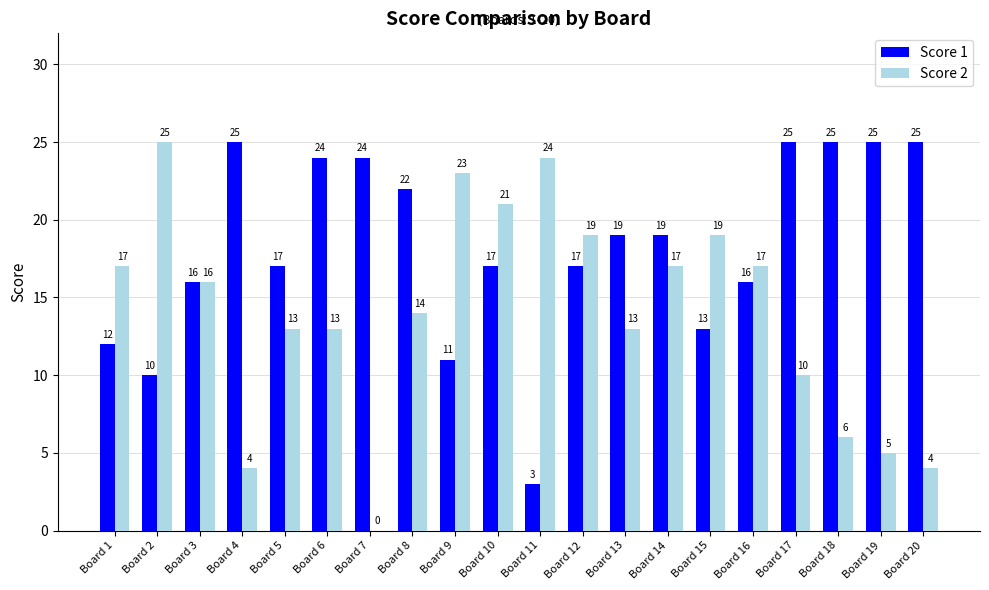

How many groups of bars are there?

20